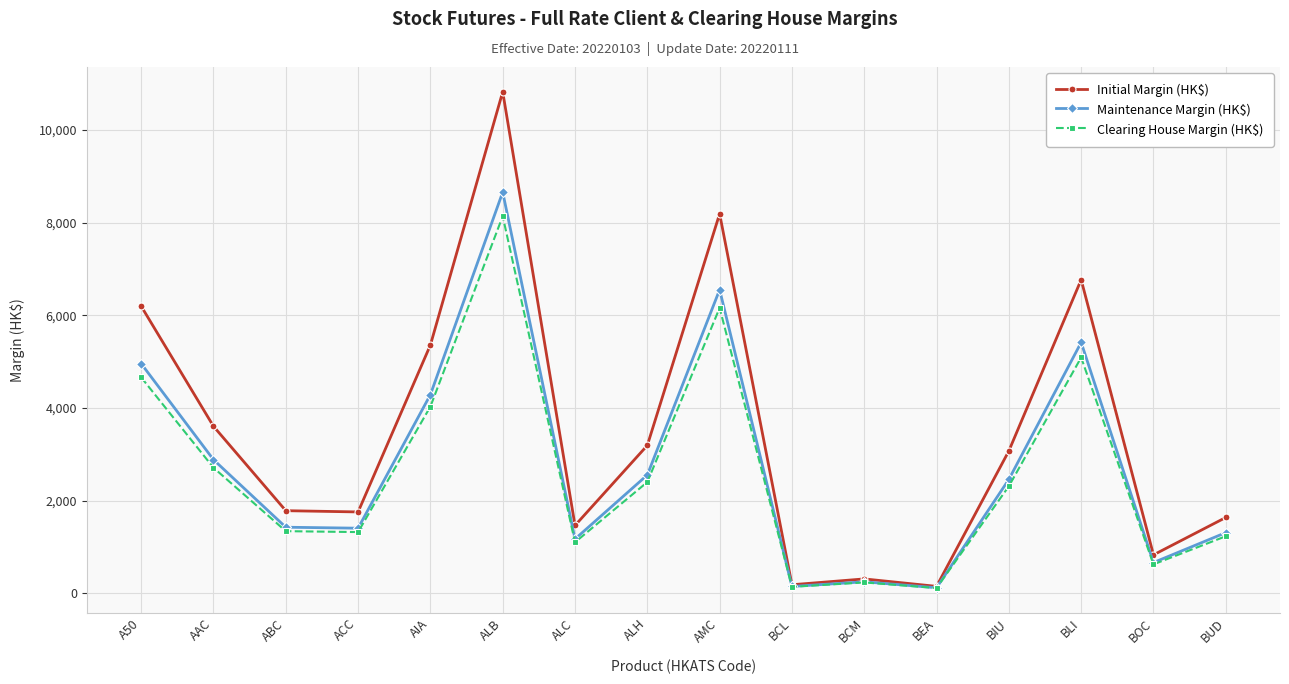

At which label does Maintenance Margin (HK$) first exceed 2457?

A50